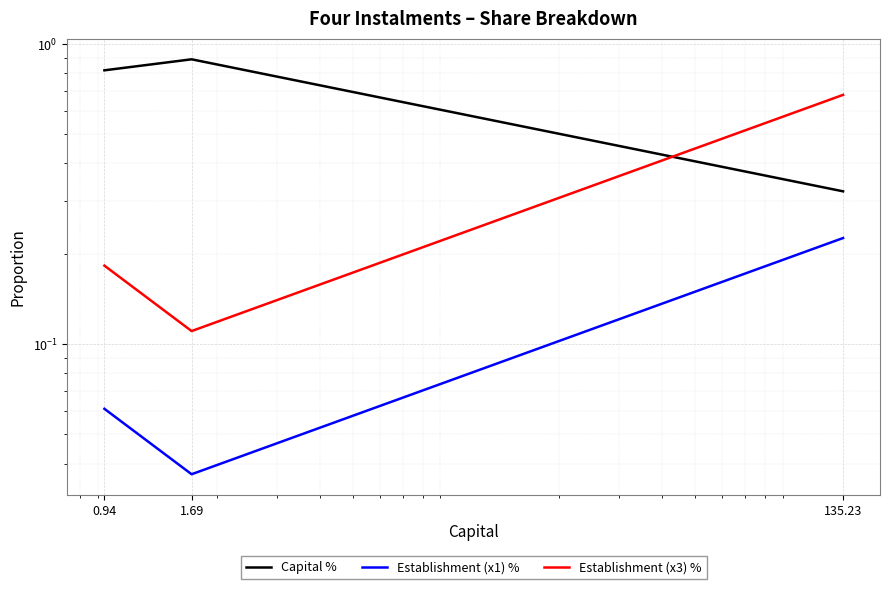

Does the chart display data point markers on the line(s)?

No